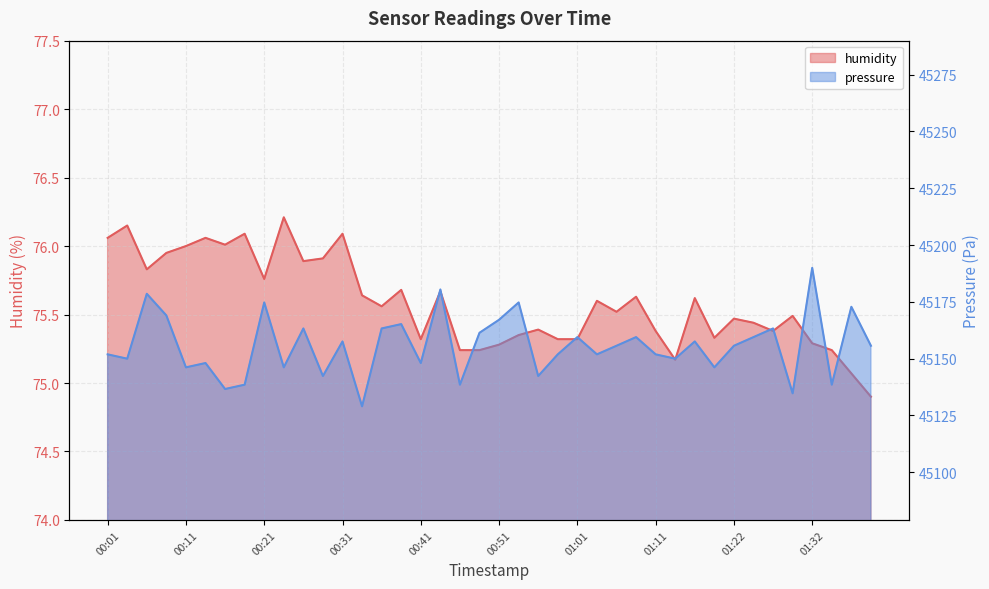

What are all the series names shown in the legend?

humidity, pressure